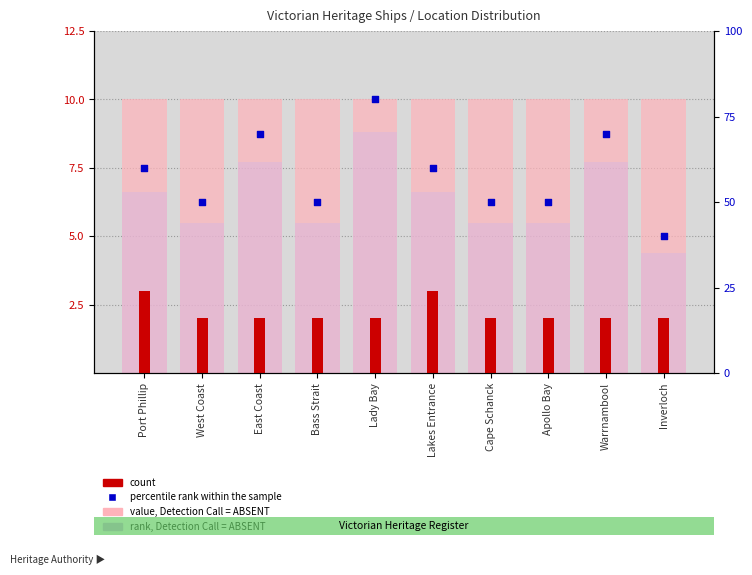

Is the value of count at West Coast greater than the value of rank, Detection Call = ABSENT at Port Phillip?

No